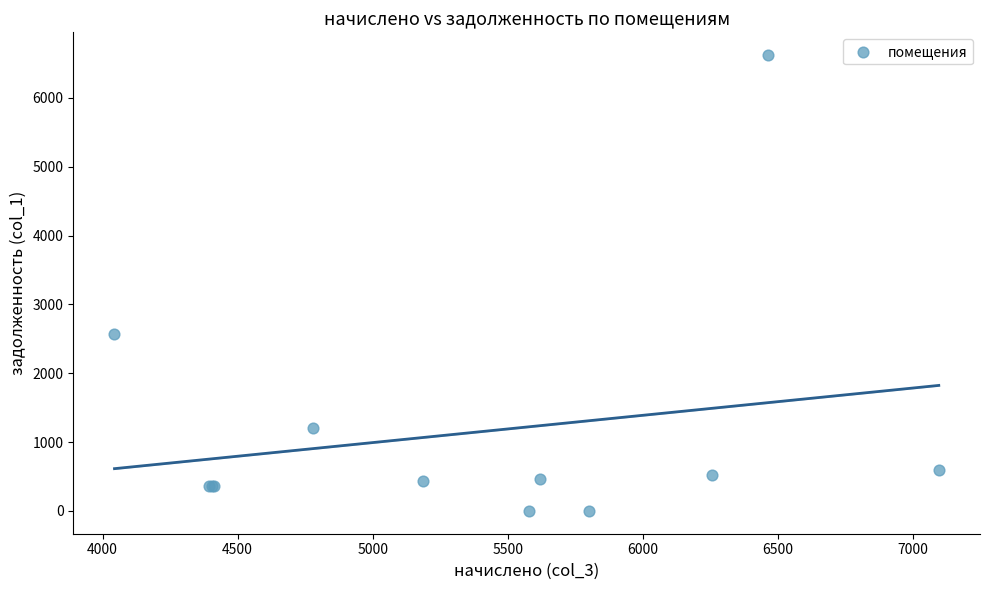

What Y value in the scatter plot is closest to 3311?

2573.4